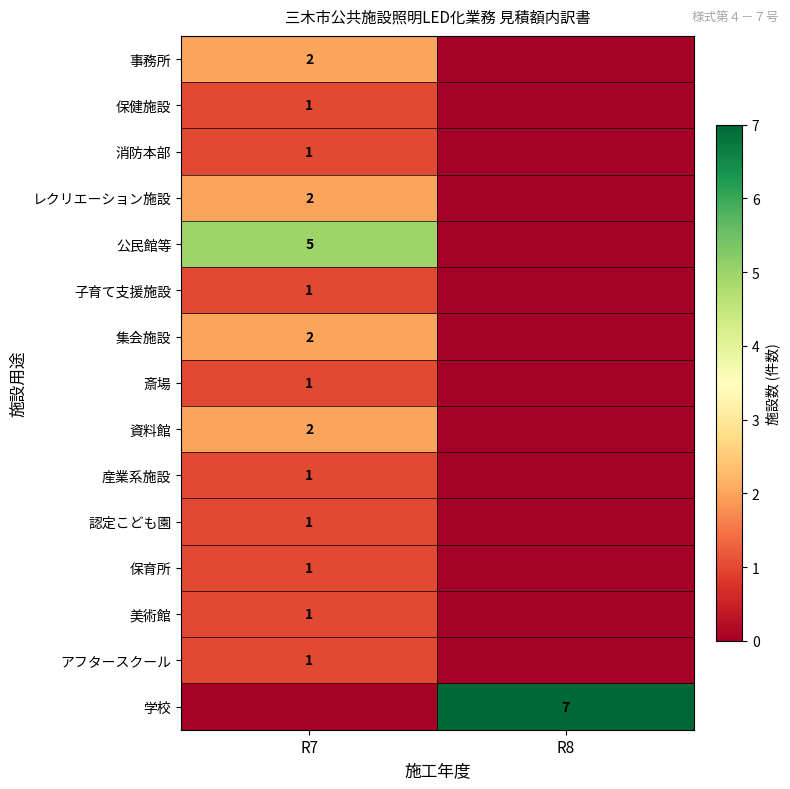

The value of アフタースクール at R7 is 2. True or false?

False